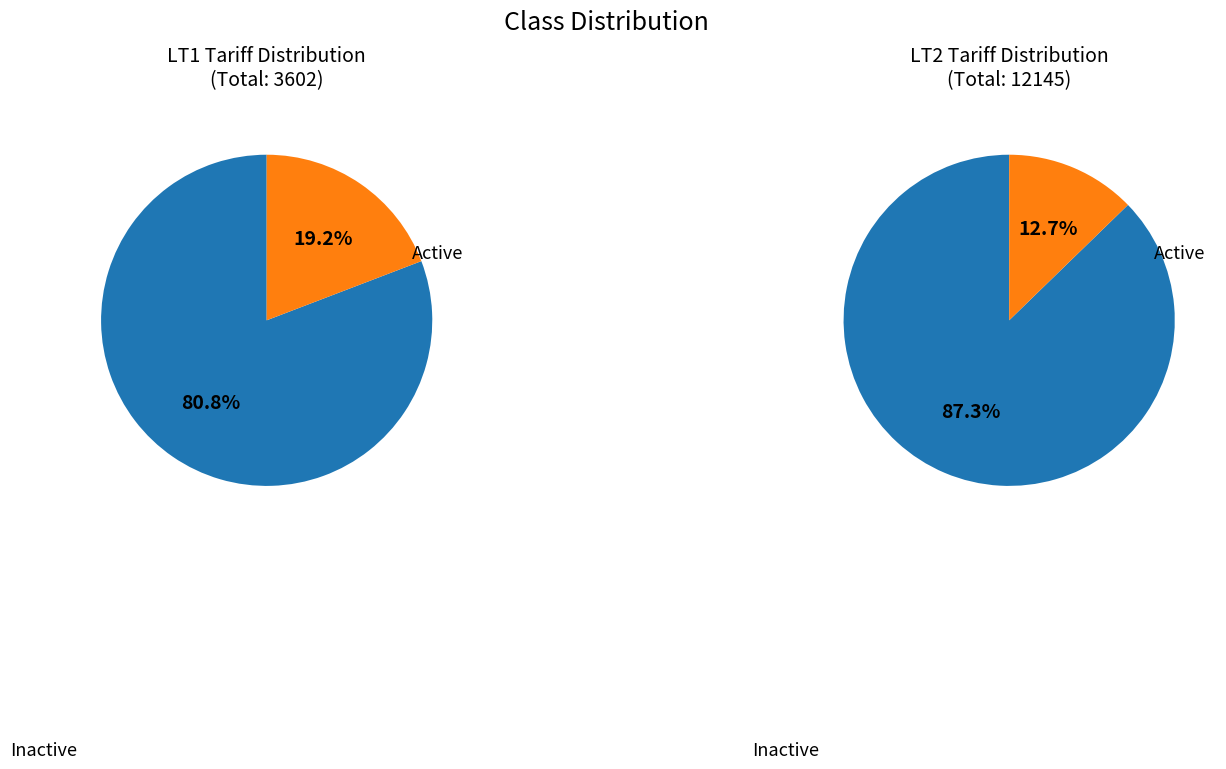

Is LT2 the majority of the pie?

Yes